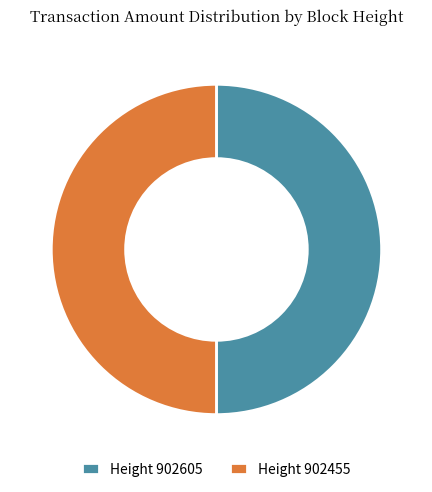

How many segments does this pie chart have?

2